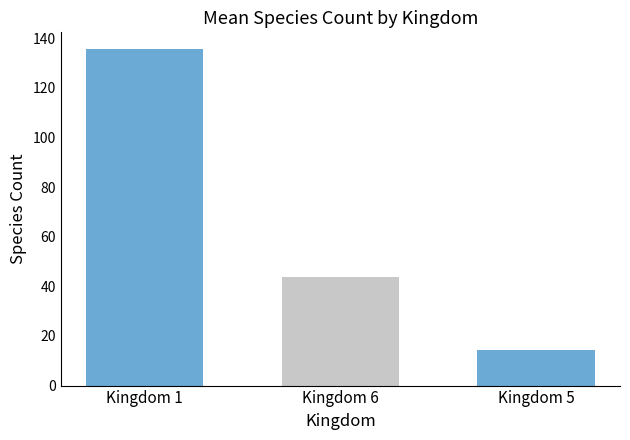

What is the average value of the Kingdom 5 series?

14